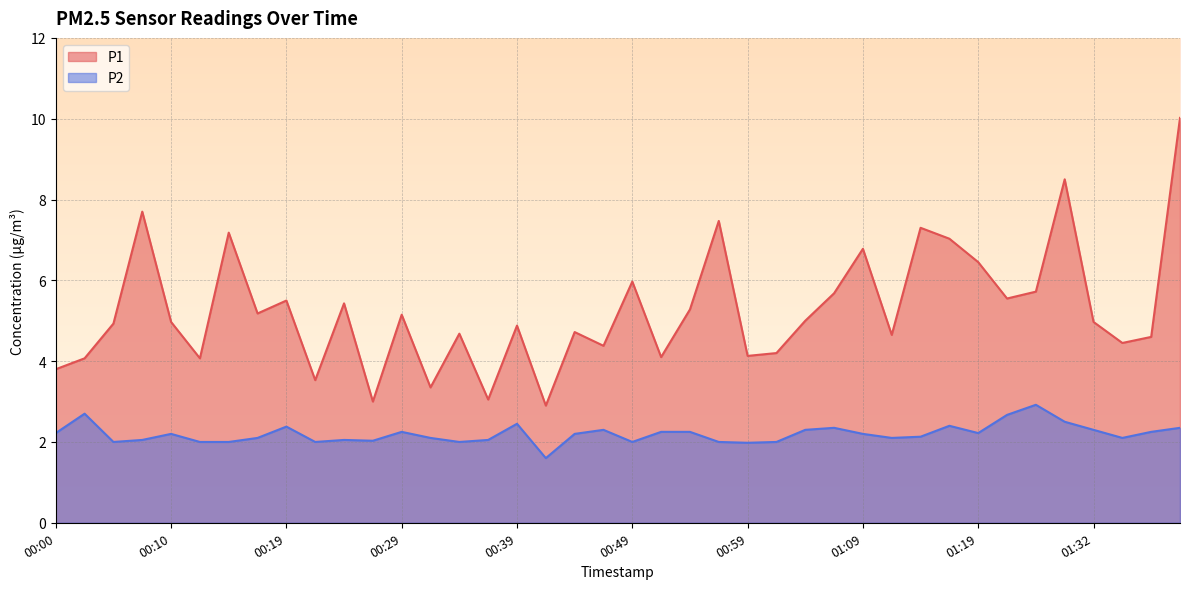

Rank the series by their maximum value, from highest to lowest.

P1, P2